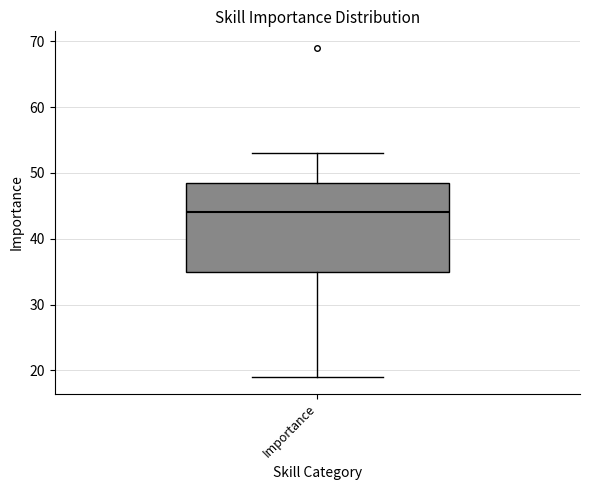

Where is the lower edge of the box for Importance on the y-axis? The values are not printed on the chart, so give them approximately, as read against the axis.

35